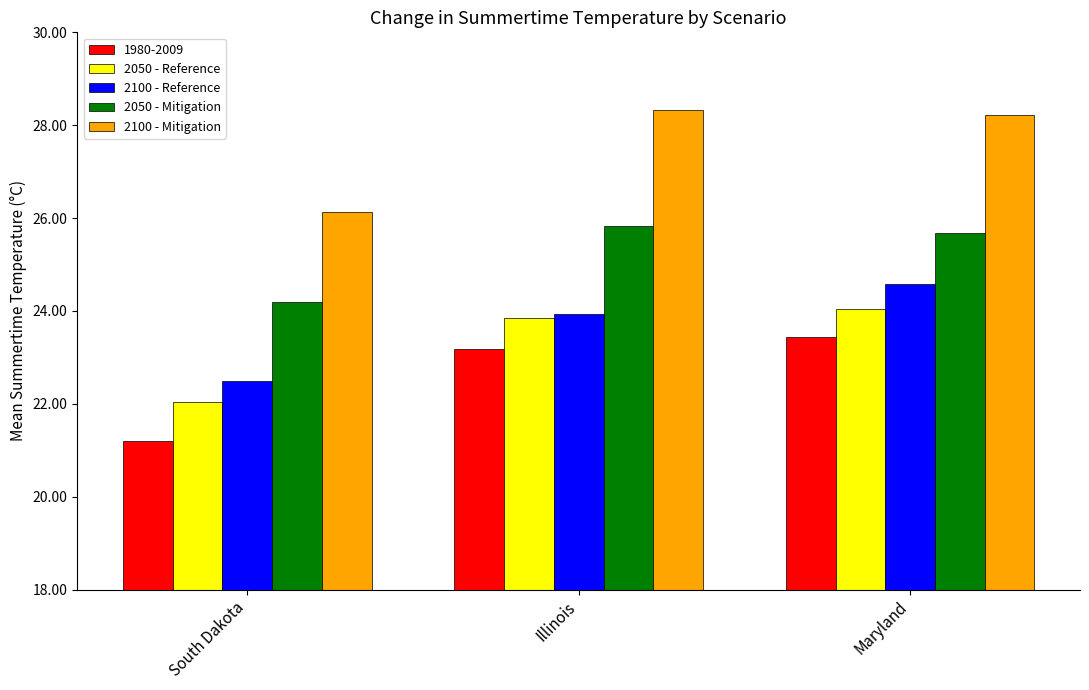

Is it true that 2100 - Reference equals 37.0 at Maryland?

False